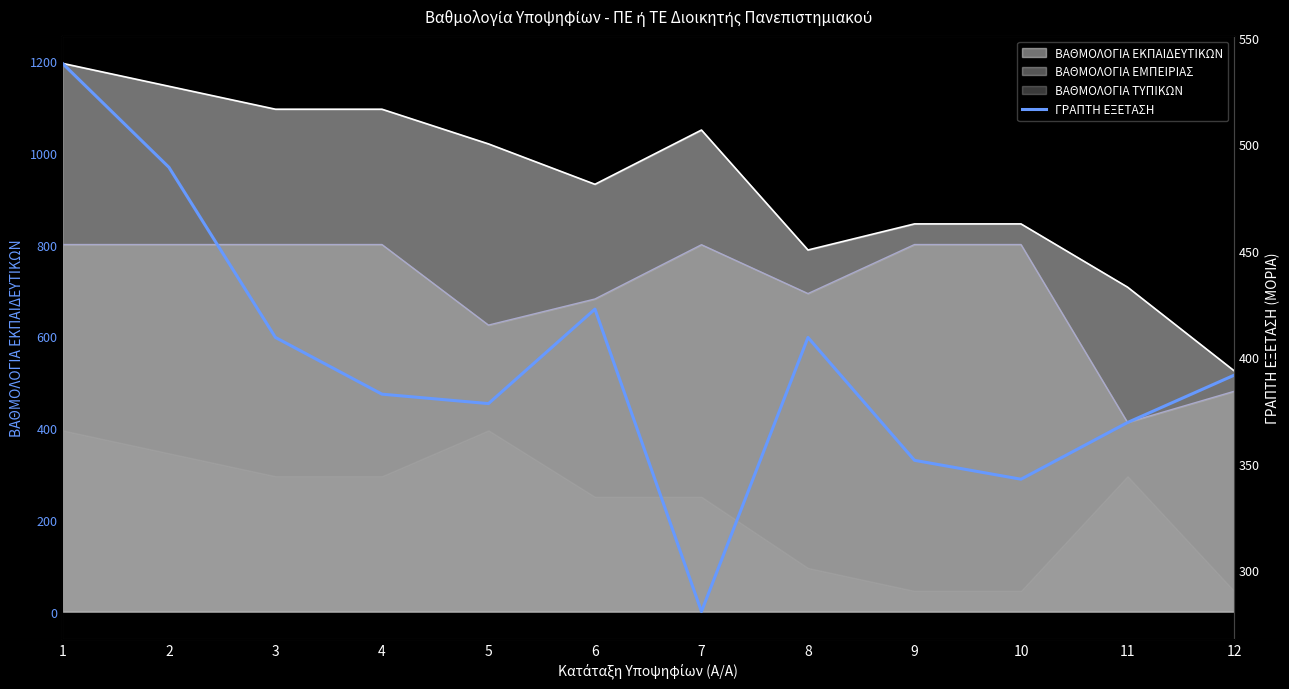

At which label is the value closest to 409?

3